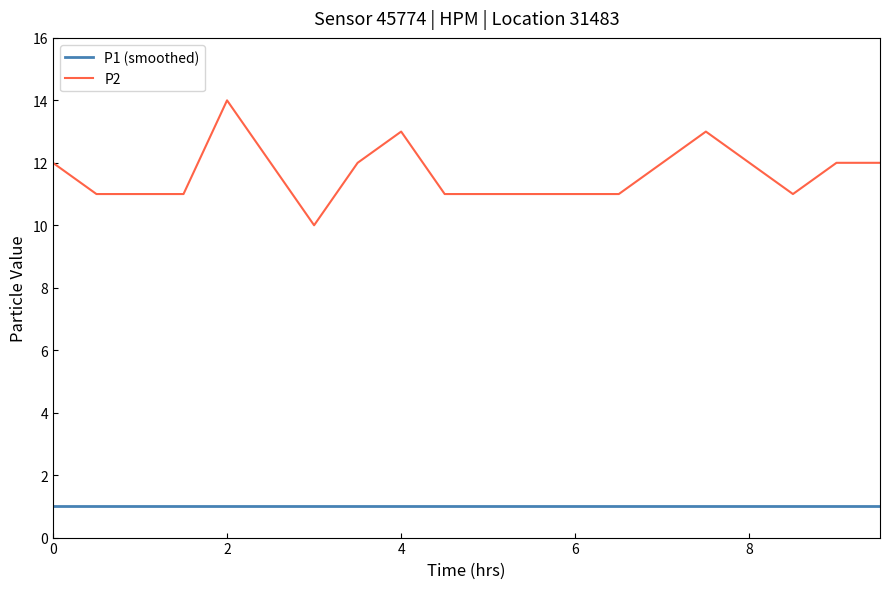

Count the number of values greater than 12.

3